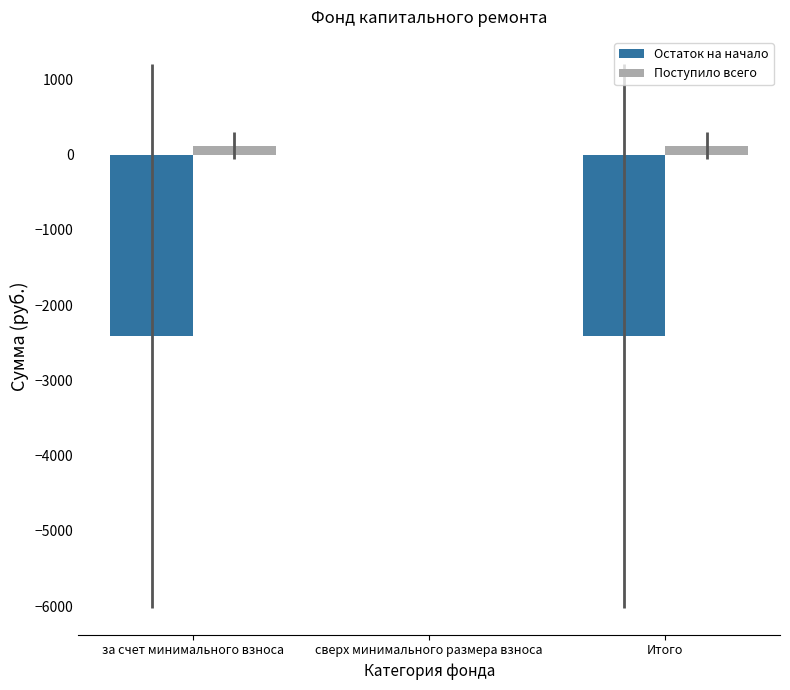

What is the sum of all Поступило всего values?

237.1